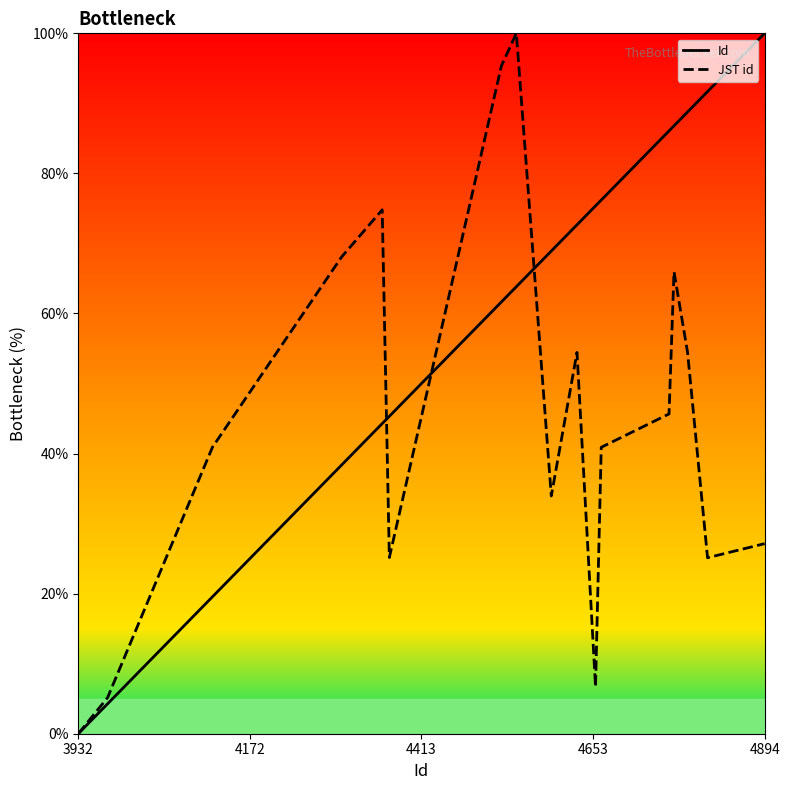

Which series has the largest total across all categories?

Id